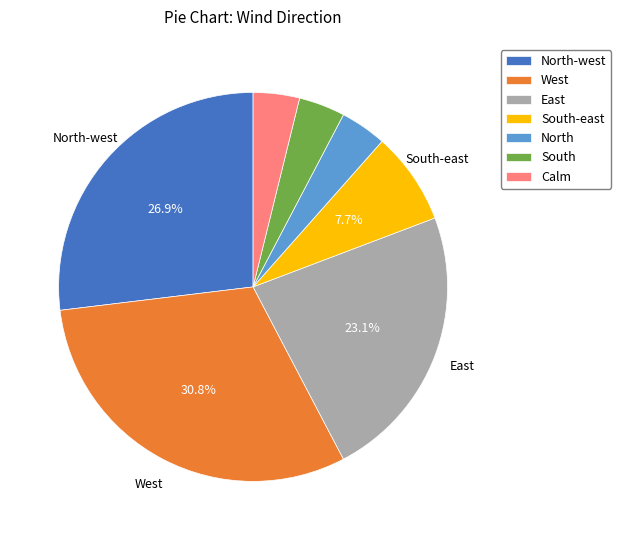

To the nearest percent, what percentage of the pie is South?

4%